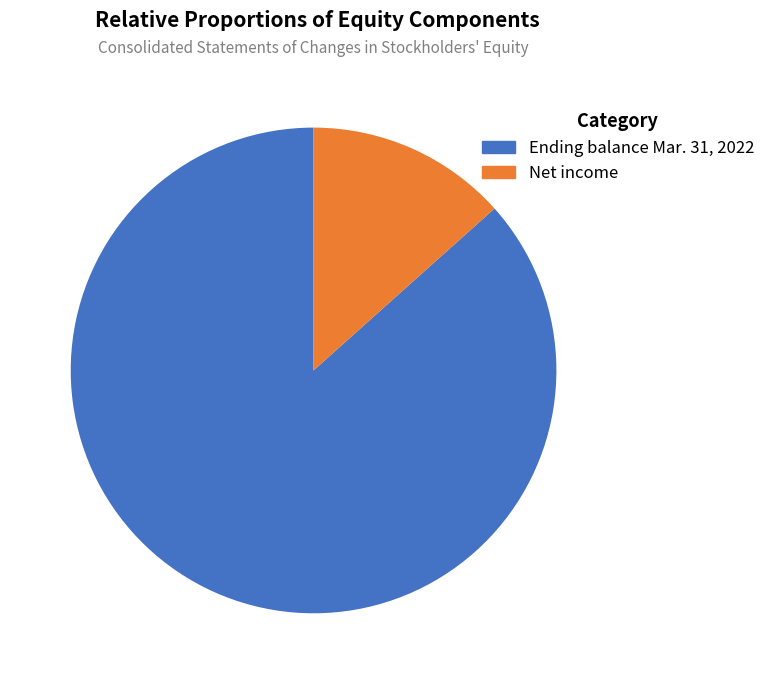

Rank the categories by value from highest to lowest.

Ending balance Mar. 31, 2022, Net income